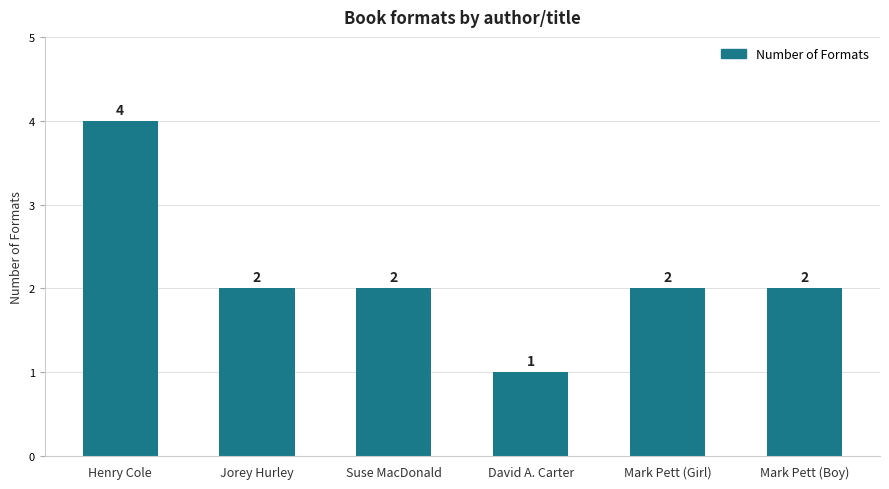

What is the value of the 5th bar from the left?

2